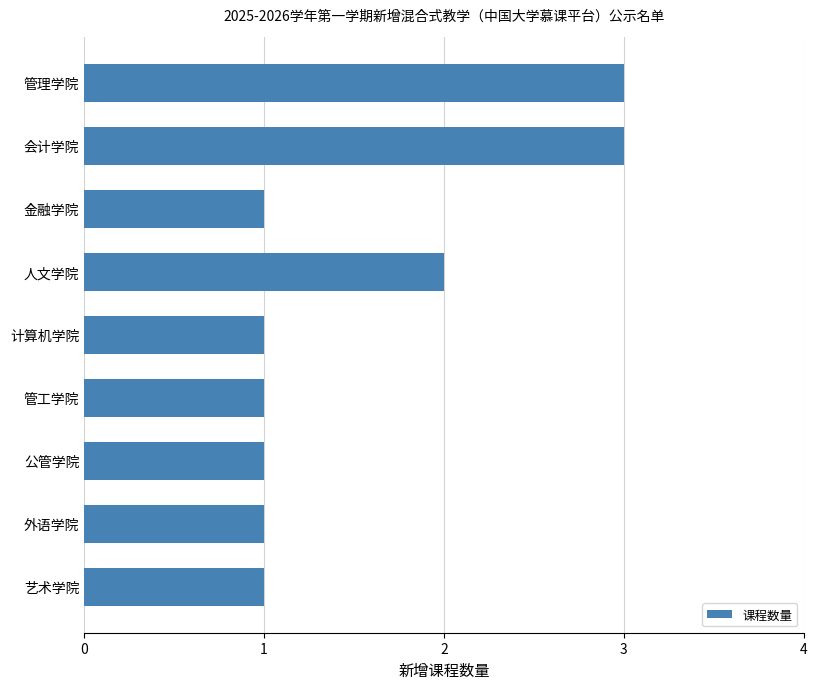

What is the greatest value displayed?

3